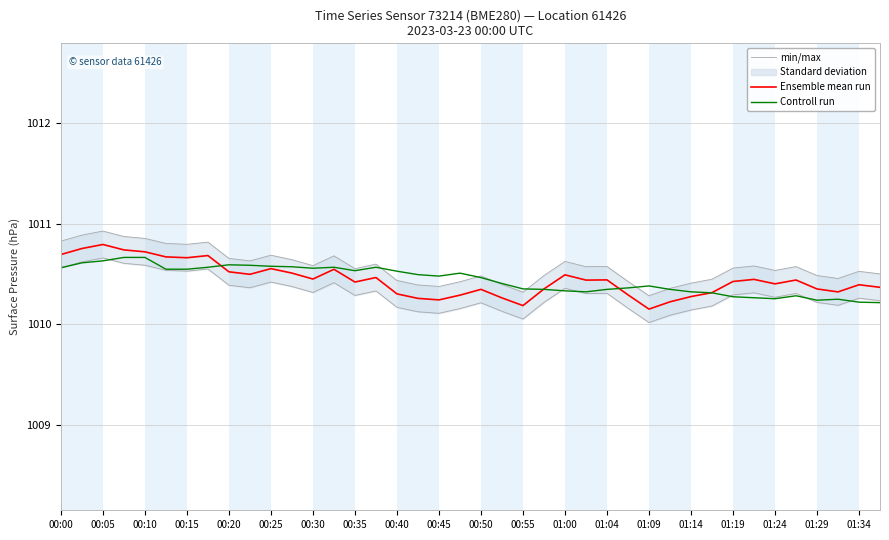

Is it true that Ensemble mean run equals 484.8 at 01:04?

False